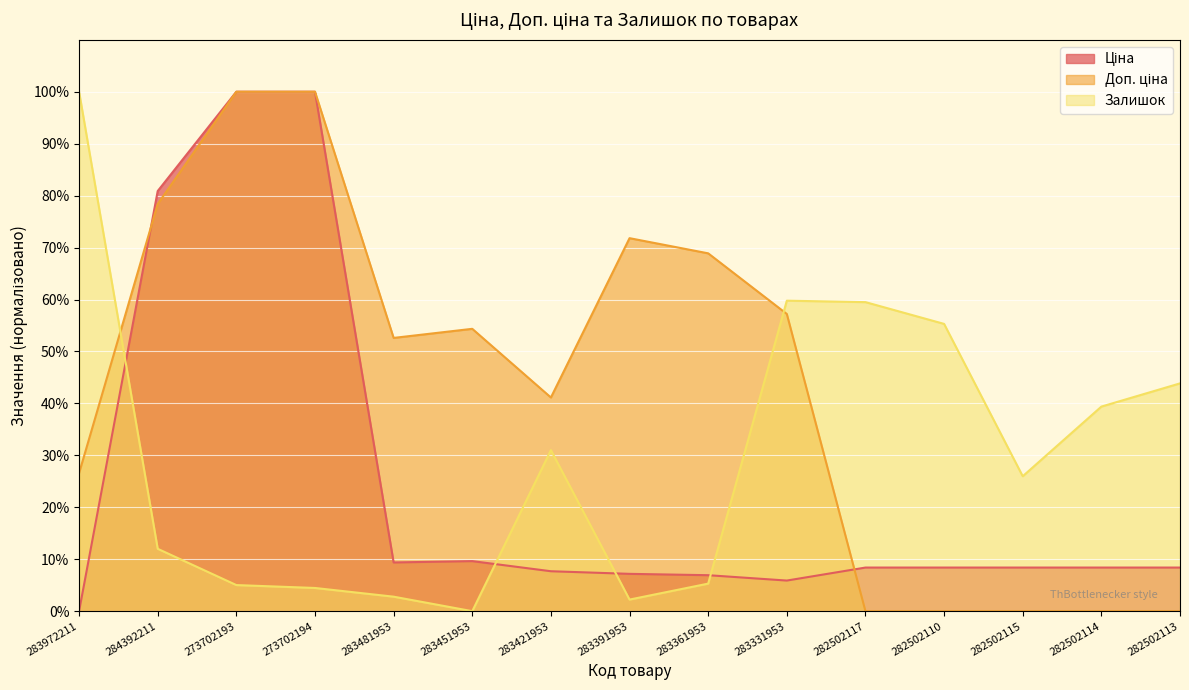

Which series has the largest range (max minus min)?

Ціна